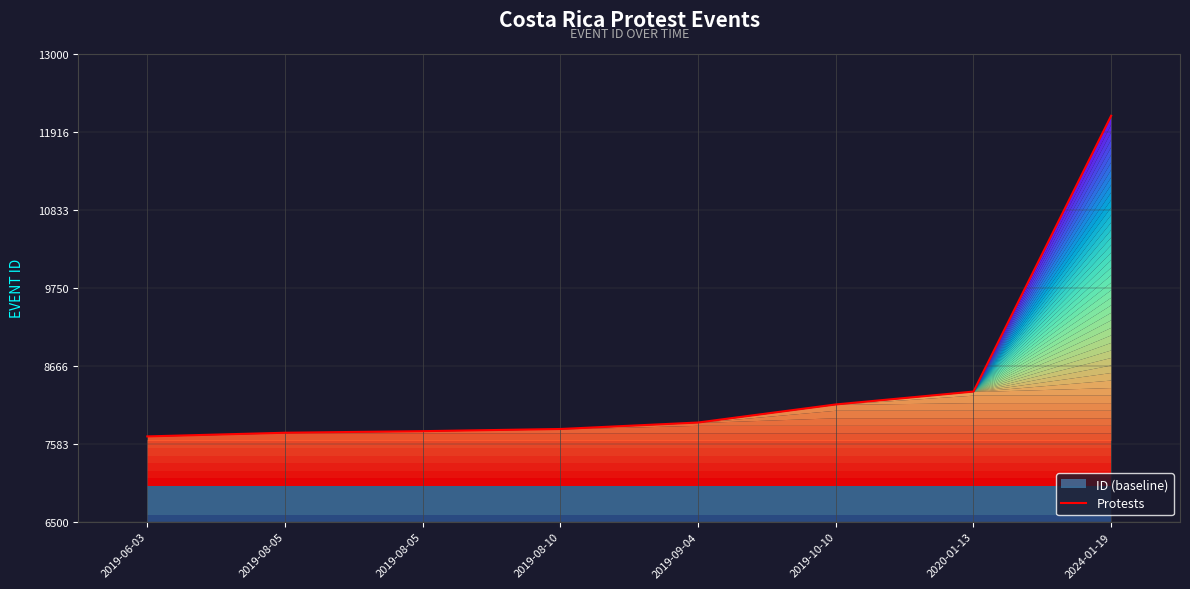

What is the maximum value shown in the chart?

12139